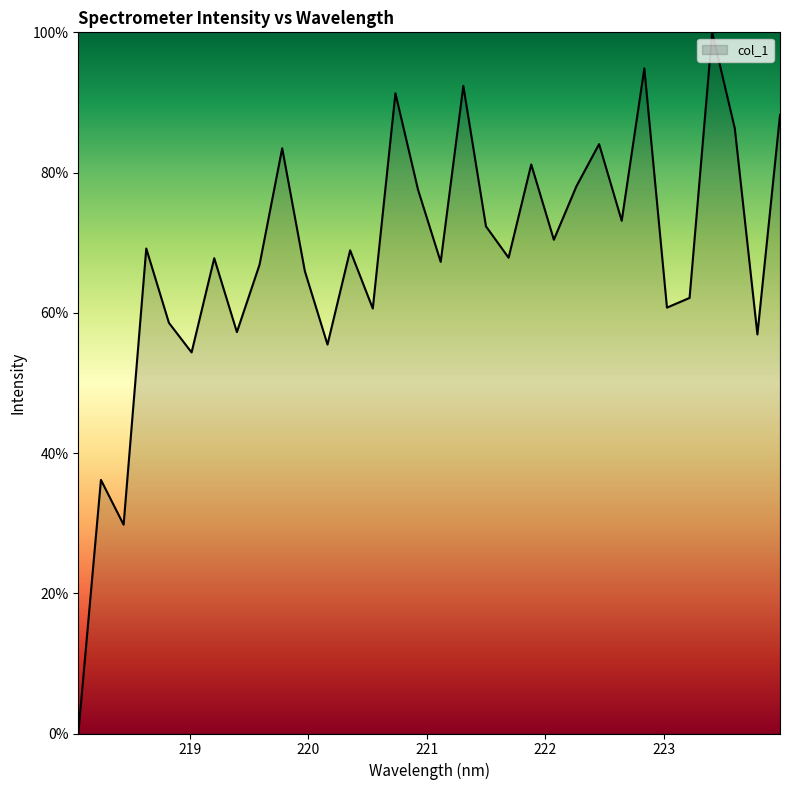

What is the maximum value shown in the chart?

100.0